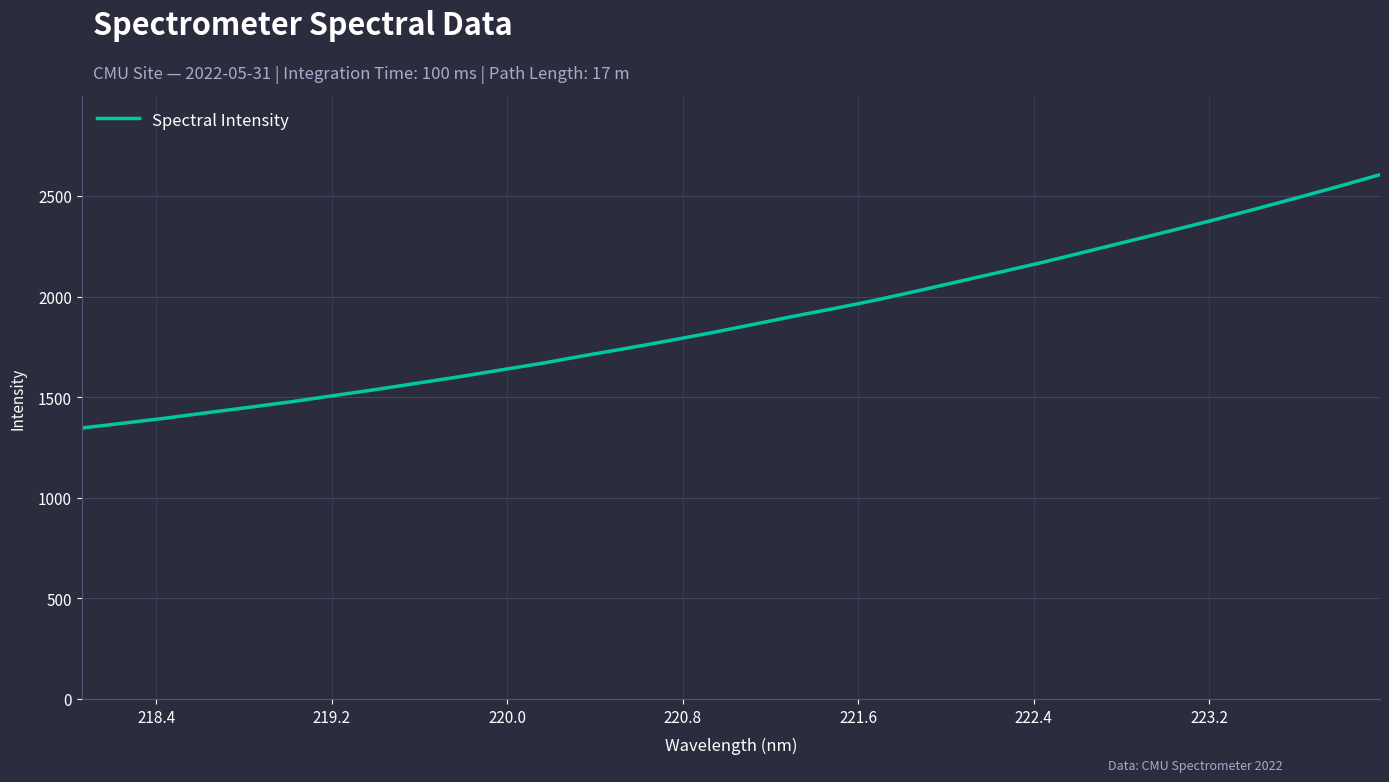

What is the maximum value shown in the chart?

2606.0